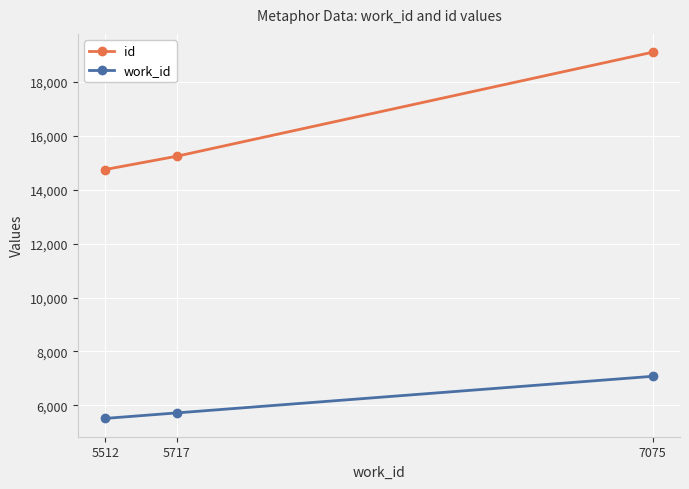

List the series in order of their overall mean, highest first.

id, work_id